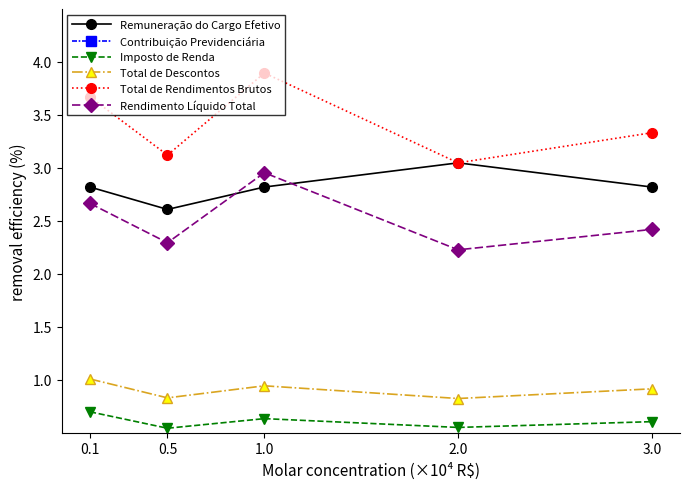

Rank the series at 3.0 from lowest to highest value.

Contribuição Previdenciária, Imposto de Renda, Total de Descontos, Rendimento Líquido Total, Remuneração do Cargo Efetivo, Total de Rendimentos Brutos